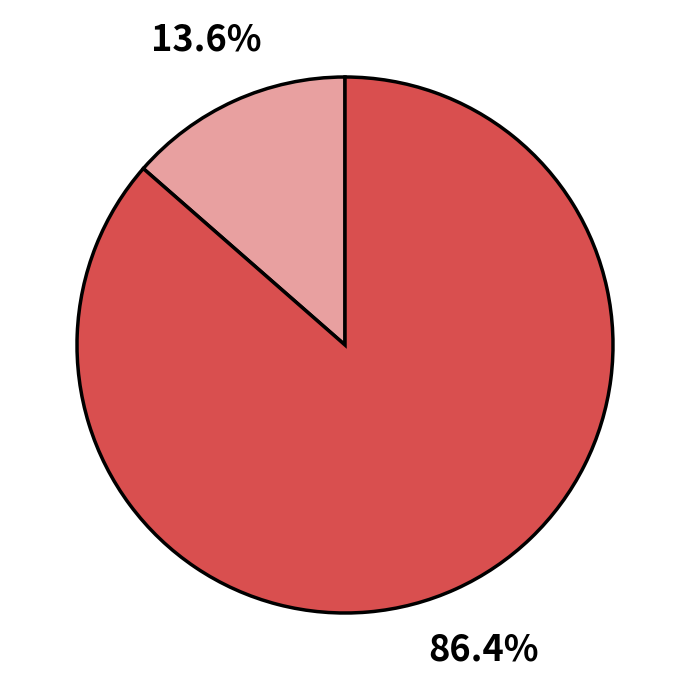

Does any single category account for the majority?

Yes